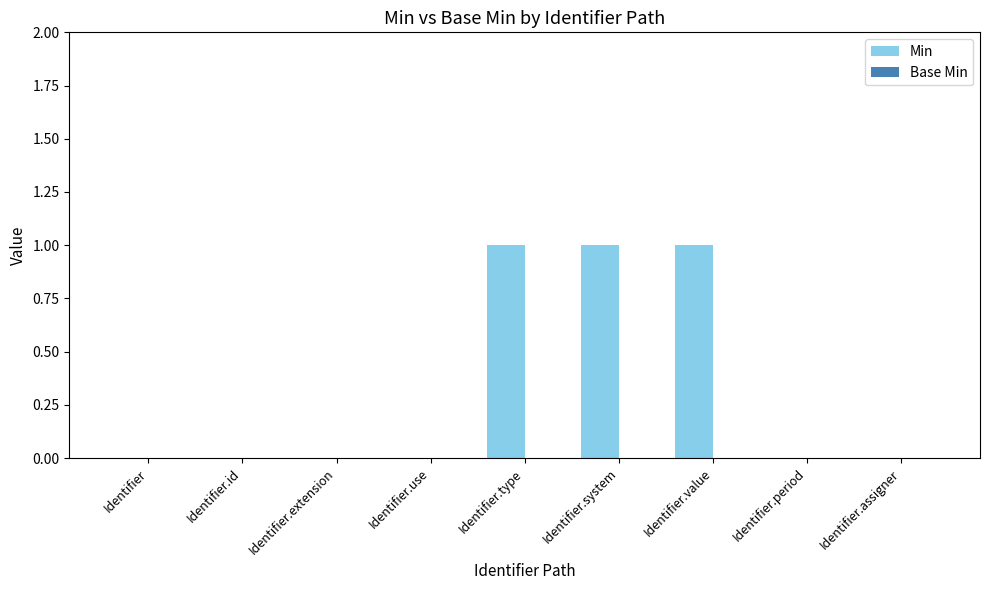

Is it true that the value at Identifier.period is 1?

False